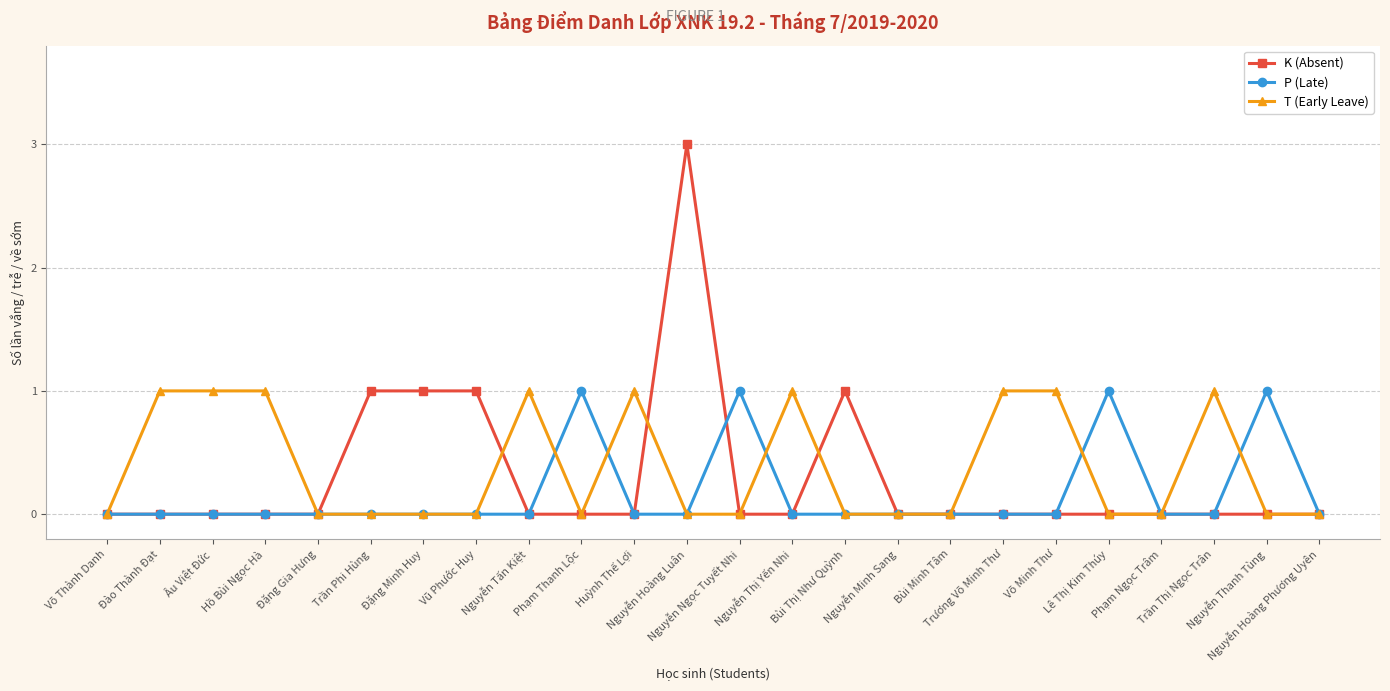

What are all the series names shown in the legend?

K (Absent), P (Late), T (Early Leave)